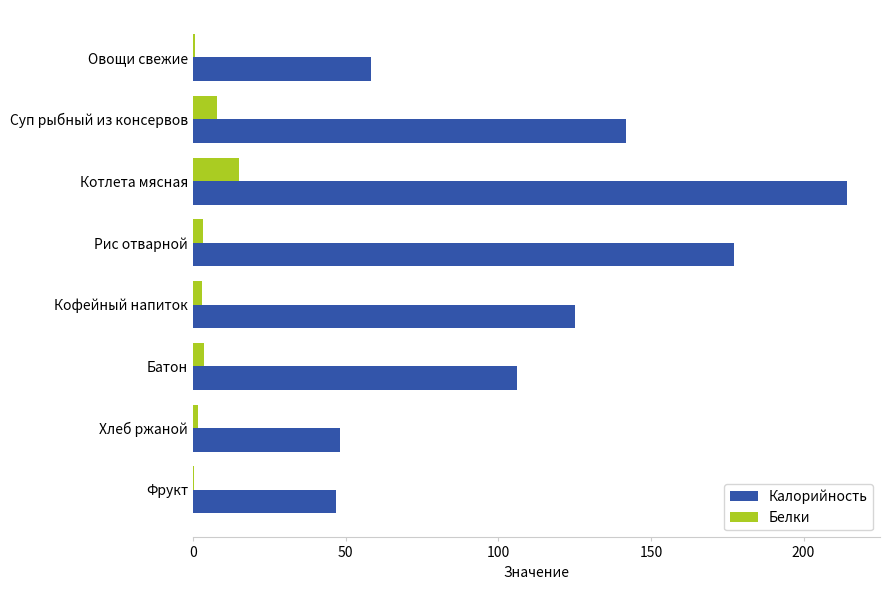

Where is Калорийность nearest to the value 130?

Кофейный напиток